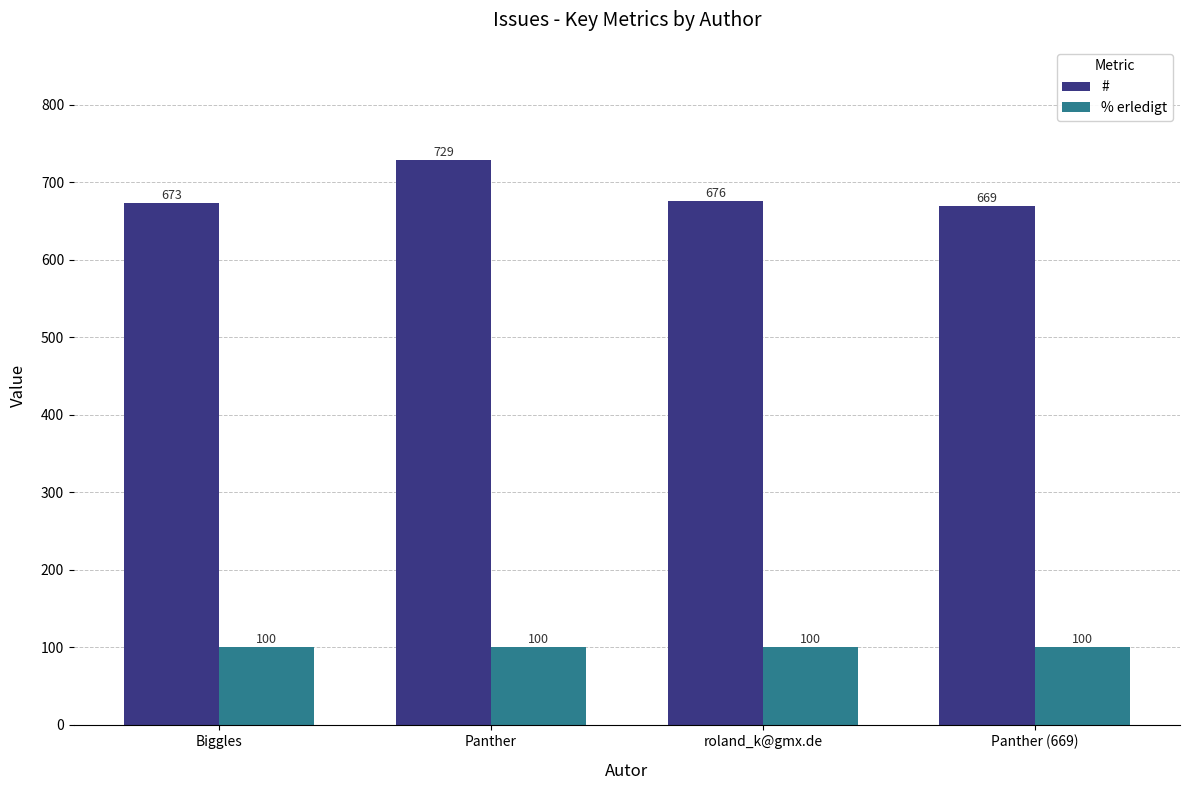

Is it true that # equals 669 at Panther (669)?

True